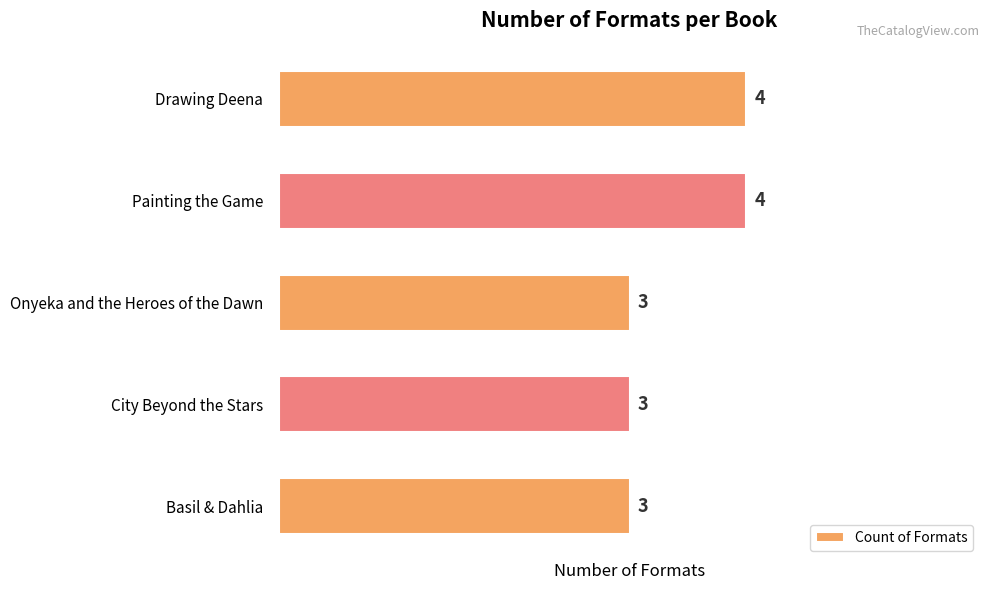

How many categories are shown in the chart?

5